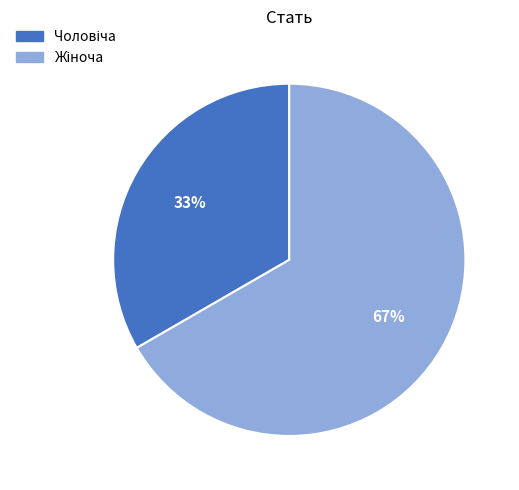

To the nearest percent, what is the average slice percentage?

50%